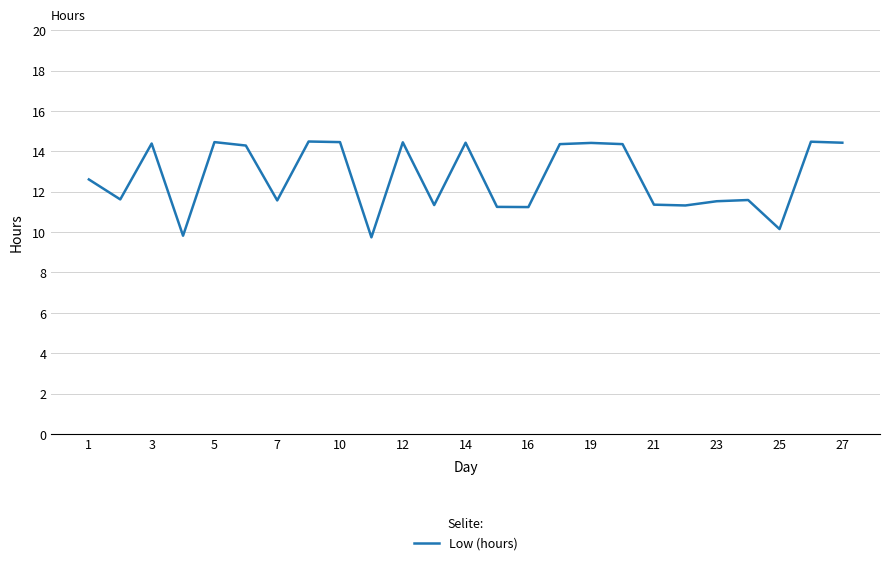

What is the greatest value displayed?

14.5